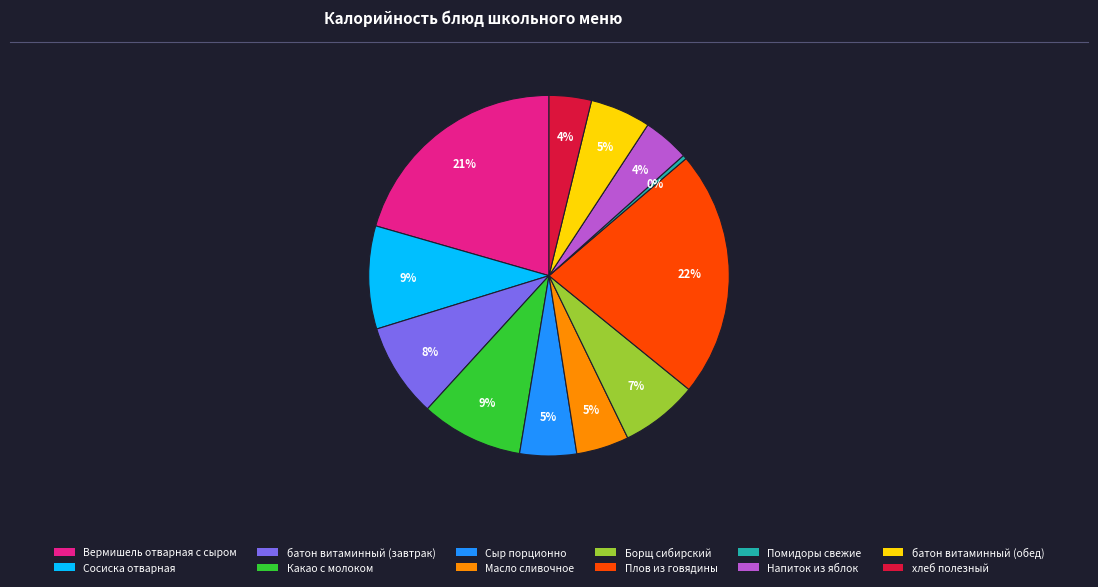

Count the number of slices in the pie.

12